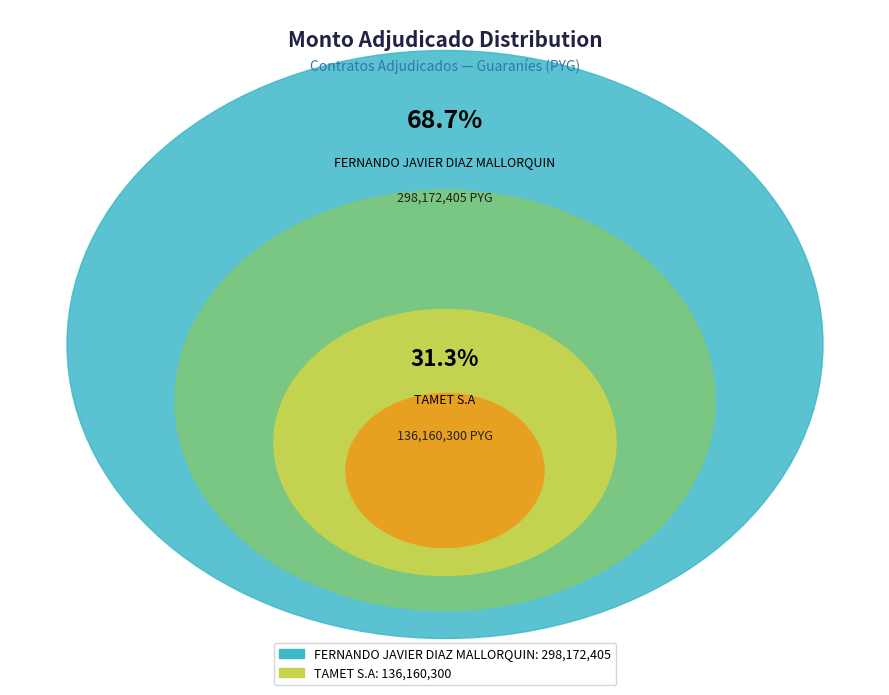

Is it true that TAMET S.A is 46% of the pie?

False